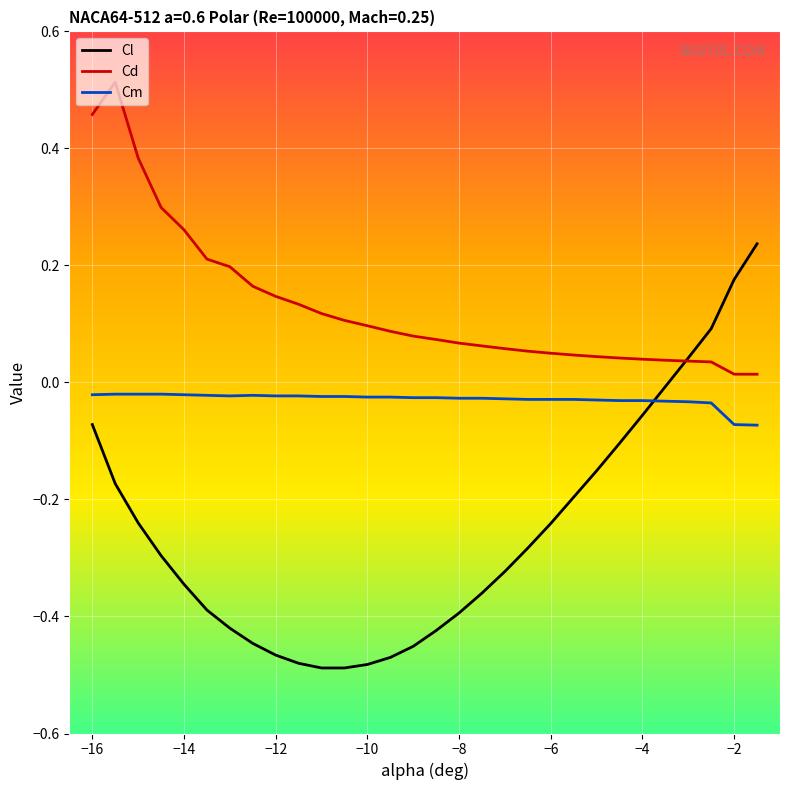

True or false: Cd and Cm intersect in this chart.

False